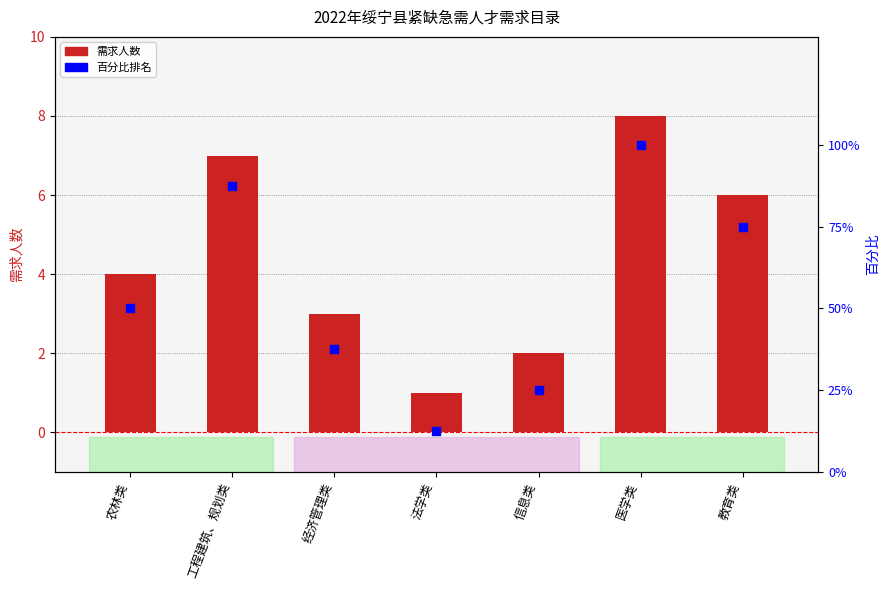

Is the value of 需求人数 at 经济管理类 greater than the value of 百分比排名 at 法学类?

No